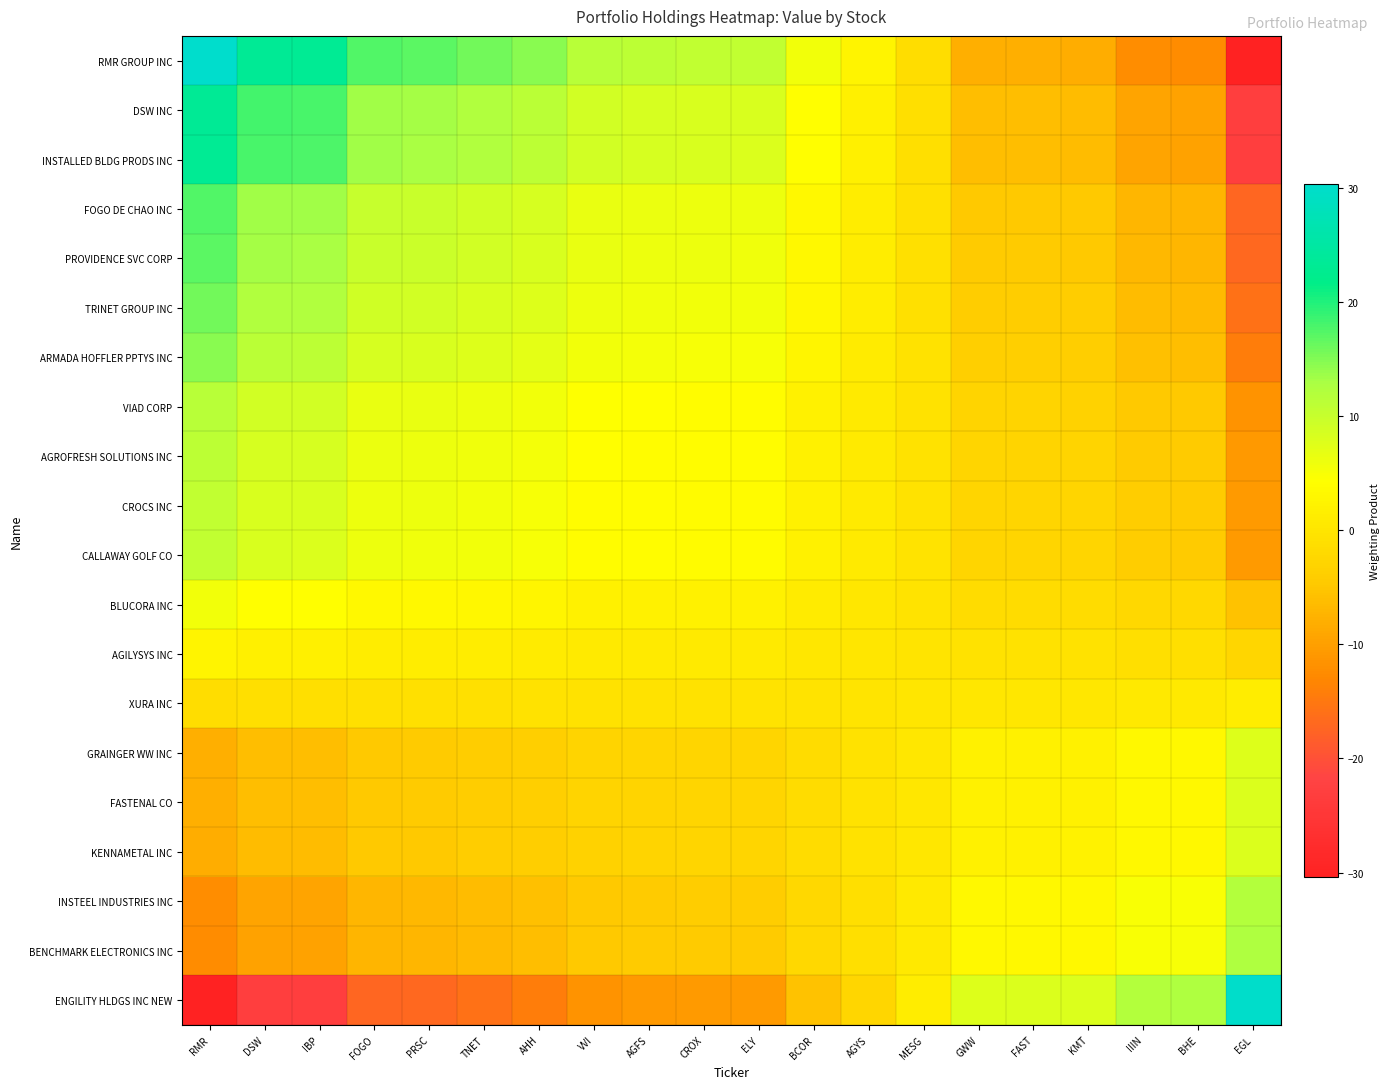

Reading right to left, transcribe all the data shown in this chart.

RMR GROUP INC: EGL=-30.2	BHE=-12.4	IIIN=-12.1	KMT=-8.1	FAST=-7.9	GWW=-7.9	MESG=-1.4	AGYS=2.5	BCOR=5.5	ELY=10.6	CROX=10.6	AGFS=11.0	VVI=11.6	AHH=14.6	TNET=15.9	PRSC=17.1	FOGO=17.4	IBP=23.2	DSW=23.4	RMR=30.4
DSW INC: EGL=-23.3	BHE=-9.6	IIIN=-9.4	KMT=-6.3	FAST=-6.1	GWW=-6.1	MESG=-1.1	AGYS=1.9	BCOR=4.2	ELY=8.1	CROX=8.2	AGFS=8.5	VVI=8.9	AHH=11.2	TNET=12.2	PRSC=13.2	FOGO=13.4	IBP=17.9	DSW=18.1	RMR=23.4
INSTALLED BLDG PRODS INC: EGL=-23.0	BHE=-9.5	IIIN=-9.3	KMT=-6.2	FAST=-6.1	GWW=-6.0	MESG=-1.0	AGYS=1.9	BCOR=4.2	ELY=8.1	CROX=8.1	AGFS=8.4	VVI=8.8	AHH=11.1	TNET=12.1	PRSC=13.1	FOGO=13.3	IBP=17.7	DSW=17.9	RMR=23.2
FOGO DE CHAO INC: EGL=-17.3	BHE=-7.1	IIIN=-7.0	KMT=-4.6	FAST=-4.5	GWW=-4.5	MESG=-0.8	AGYS=1.4	BCOR=3.2	ELY=6.0	CROX=6.1	AGFS=6.3	VVI=6.6	AHH=8.3	TNET=9.1	PRSC=9.8	FOGO=10.0	IBP=13.3	DSW=13.4	RMR=17.4
PROVIDENCE SVC CORP: EGL=-17.0	BHE=-7.0	IIIN=-6.8	KMT=-4.6	FAST=-4.5	GWW=-4.4	MESG=-0.8	AGYS=1.4	BCOR=3.1	ELY=5.9	CROX=6.0	AGFS=6.2	VVI=6.5	AHH=8.2	TNET=8.9	PRSC=9.6	FOGO=9.8	IBP=13.1	DSW=13.2	RMR=17.1
TRINET GROUP INC: EGL=-15.8	BHE=-6.5	IIIN=-6.3	KMT=-4.2	FAST=-4.1	GWW=-4.1	MESG=-0.7	AGYS=1.3	BCOR=2.9	ELY=5.5	CROX=5.5	AGFS=5.7	VVI=6.1	AHH=7.6	TNET=8.3	PRSC=8.9	FOGO=9.1	IBP=12.1	DSW=12.2	RMR=15.9
ARMADA HOFFLER PPTYS INC: EGL=-14.5	BHE=-6.0	IIIN=-5.8	KMT=-3.9	FAST=-3.8	GWW=-3.8	MESG=-0.7	AGYS=1.2	BCOR=2.6	ELY=5.1	CROX=5.1	AGFS=5.3	VVI=5.5	AHH=7.0	TNET=7.6	PRSC=8.2	FOGO=8.3	IBP=11.1	DSW=11.2	RMR=14.6
VIAD CORP: EGL=-11.5	BHE=-4.7	IIIN=-4.6	KMT=-3.1	FAST=-3.0	GWW=-3.0	MESG=-0.5	AGYS=0.9	BCOR=2.1	ELY=4.0	CROX=4.0	AGFS=4.2	VVI=4.4	AHH=5.5	TNET=6.1	PRSC=6.5	FOGO=6.6	IBP=8.8	DSW=8.9	RMR=11.6
AGROFRESH SOLUTIONS INC: EGL=-10.9	BHE=-4.5	IIIN=-4.4	KMT=-2.9	FAST=-2.9	GWW=-2.8	MESG=-0.5	AGYS=0.9	BCOR=2.0	ELY=3.8	CROX=3.8	AGFS=4.0	VVI=4.2	AHH=5.3	TNET=5.7	PRSC=6.2	FOGO=6.3	IBP=8.4	DSW=8.5	RMR=11.0
CROCS INC: EGL=-10.5	BHE=-4.3	IIIN=-4.2	KMT=-2.8	FAST=-2.8	GWW=-2.7	MESG=-0.5	AGYS=0.9	BCOR=1.9	ELY=3.7	CROX=3.7	AGFS=3.8	VVI=4.0	AHH=5.1	TNET=5.5	PRSC=6.0	FOGO=6.1	IBP=8.1	DSW=8.2	RMR=10.6
CALLAWAY GOLF CO: EGL=-10.5	BHE=-4.3	IIIN=-4.2	KMT=-2.8	FAST=-2.8	GWW=-2.7	MESG=-0.5	AGYS=0.9	BCOR=1.9	ELY=3.7	CROX=3.7	AGFS=3.8	VVI=4.0	AHH=5.1	TNET=5.5	PRSC=5.9	FOGO=6.0	IBP=8.1	DSW=8.1	RMR=10.6
BLUCORA INC: EGL=-5.5	BHE=-2.3	IIIN=-2.2	KMT=-1.5	FAST=-1.4	GWW=-1.4	MESG=-0.2	AGYS=0.4	BCOR=1.0	ELY=1.9	CROX=1.9	AGFS=2.0	VVI=2.1	AHH=2.6	TNET=2.9	PRSC=3.1	FOGO=3.2	IBP=4.2	DSW=4.2	RMR=5.5
AGILYSYS INC: EGL=-2.4	BHE=-1.0	IIIN=-1.0	KMT=-0.7	FAST=-0.6	GWW=-0.6	MESG=-0.1	AGYS=0.2	BCOR=0.4	ELY=0.9	CROX=0.9	AGFS=0.9	VVI=0.9	AHH=1.2	TNET=1.3	PRSC=1.4	FOGO=1.4	IBP=1.9	DSW=1.9	RMR=2.5
XURA INC: EGL=1.4	BHE=0.6	IIIN=0.5	KMT=0.4	FAST=0.4	GWW=0.4	MESG=0.1	AGYS=-0.1	BCOR=-0.2	ELY=-0.5	CROX=-0.5	AGFS=-0.5	VVI=-0.5	AHH=-0.7	TNET=-0.7	PRSC=-0.8	FOGO=-0.8	IBP=-1.0	DSW=-1.1	RMR=-1.4
GRAINGER WW INC: EGL=7.8	BHE=3.2	IIIN=3.2	KMT=2.1	FAST=2.1	GWW=2.0	MESG=0.4	AGYS=-0.6	BCOR=-1.4	ELY=-2.7	CROX=-2.7	AGFS=-2.8	VVI=-3.0	AHH=-3.8	TNET=-4.1	PRSC=-4.4	FOGO=-4.5	IBP=-6.0	DSW=-6.1	RMR=-7.9
FASTENAL CO: EGL=7.9	BHE=3.2	IIIN=3.2	KMT=2.1	FAST=2.1	GWW=2.1	MESG=0.4	AGYS=-0.6	BCOR=-1.4	ELY=-2.8	CROX=-2.8	AGFS=-2.9	VVI=-3.0	AHH=-3.8	TNET=-4.1	PRSC=-4.5	FOGO=-4.5	IBP=-6.1	DSW=-6.1	RMR=-7.9
KENNAMETAL INC: EGL=8.1	BHE=3.3	IIIN=3.2	KMT=2.2	FAST=2.1	GWW=2.1	MESG=0.4	AGYS=-0.7	BCOR=-1.5	ELY=-2.8	CROX=-2.8	AGFS=-2.9	VVI=-3.1	AHH=-3.9	TNET=-4.2	PRSC=-4.6	FOGO=-4.6	IBP=-6.2	DSW=-6.3	RMR=-8.1
INSTEEL INDUSTRIES INC: EGL=12.1	BHE=5.0	IIIN=4.8	KMT=3.2	FAST=3.2	GWW=3.2	MESG=0.5	AGYS=-1.0	BCOR=-2.2	ELY=-4.2	CROX=-4.2	AGFS=-4.4	VVI=-4.6	AHH=-5.8	TNET=-6.3	PRSC=-6.8	FOGO=-7.0	IBP=-9.3	DSW=-9.4	RMR=-12.1
BENCHMARK ELECTRONICS INC: EGL=12.4	BHE=5.1	IIIN=5.0	KMT=3.3	FAST=3.2	GWW=3.2	MESG=0.6	AGYS=-1.0	BCOR=-2.3	ELY=-4.3	CROX=-4.3	AGFS=-4.5	VVI=-4.7	AHH=-6.0	TNET=-6.5	PRSC=-7.0	FOGO=-7.1	IBP=-9.5	DSW=-9.6	RMR=-12.4
ENGILITY HLDGS INC NEW: EGL=30.0	BHE=12.4	IIIN=12.1	KMT=8.1	FAST=7.9	GWW=7.8	MESG=1.4	AGYS=-2.4	BCOR=-5.5	ELY=-10.5	CROX=-10.5	AGFS=-10.9	VVI=-11.5	AHH=-14.5	TNET=-15.8	PRSC=-17.0	FOGO=-17.3	IBP=-23.0	DSW=-23.3	RMR=-30.2